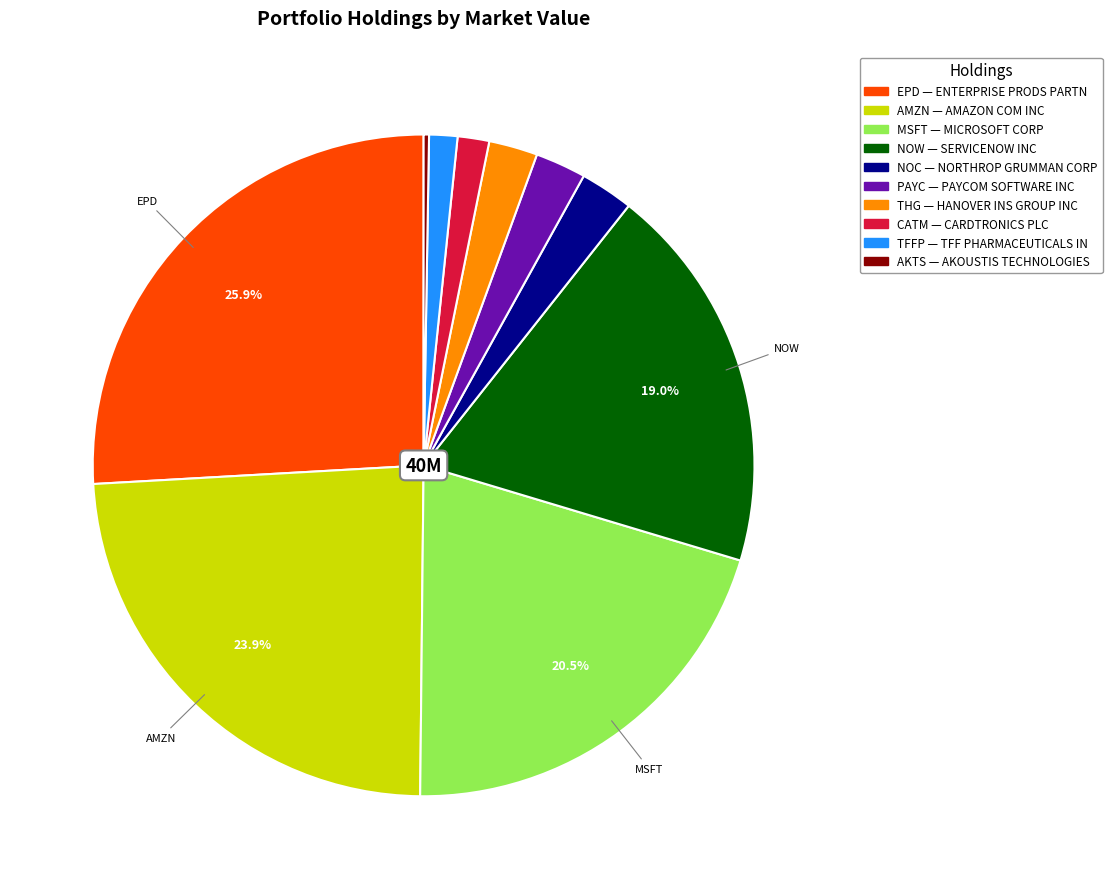

Is there a majority slice in this chart?

No